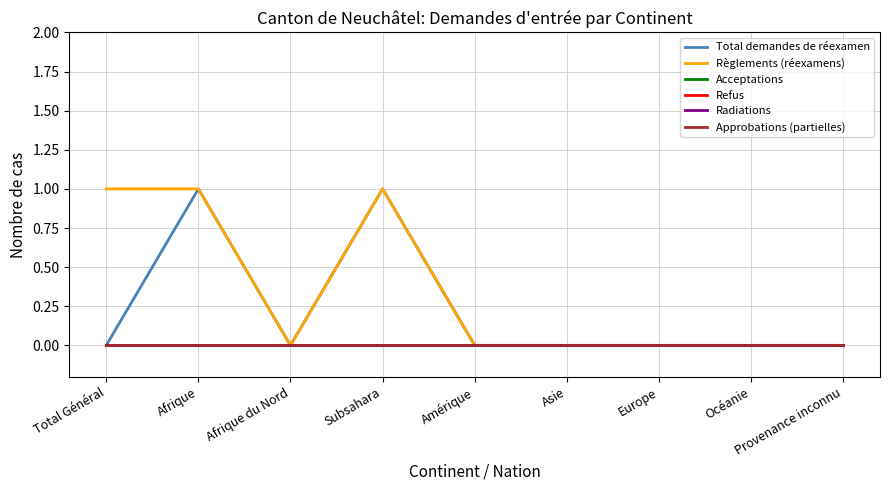

How many lines are shown in the chart?

6